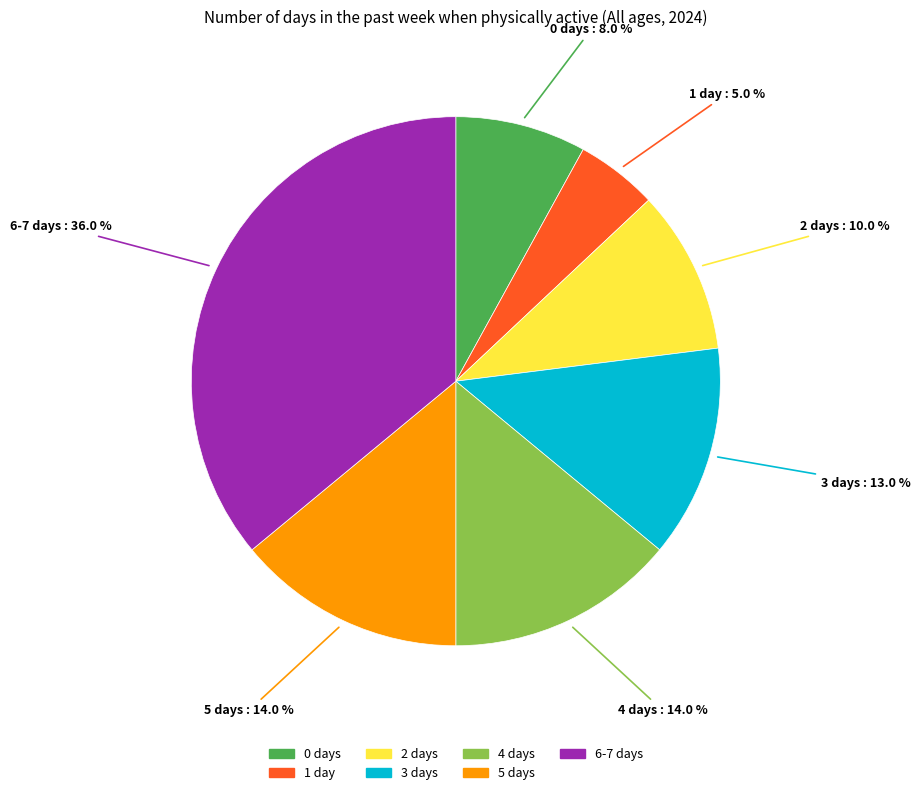

To the nearest percent, what is the difference between the largest and smallest slice percentages?

31%